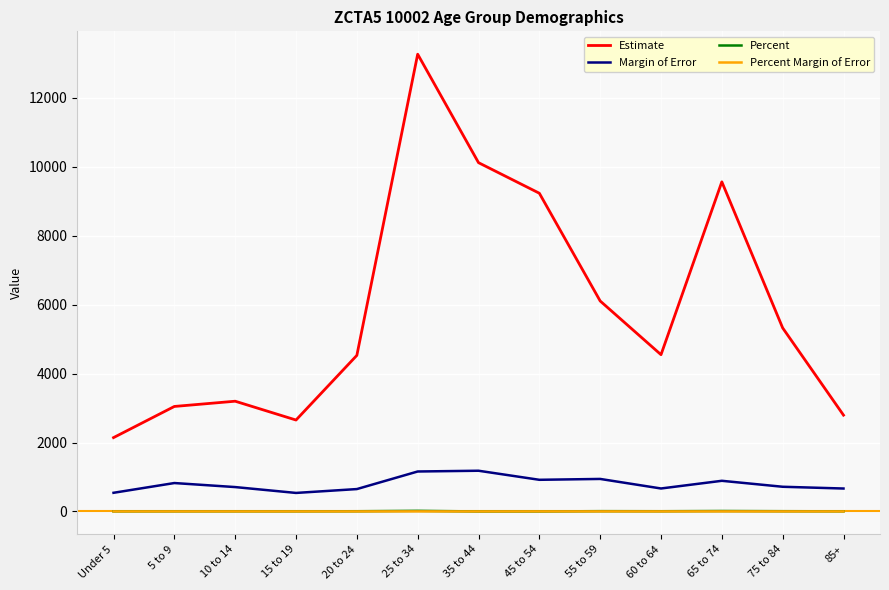

True or false: Percent Margin of Error has more than 2 interior local peaks.

True